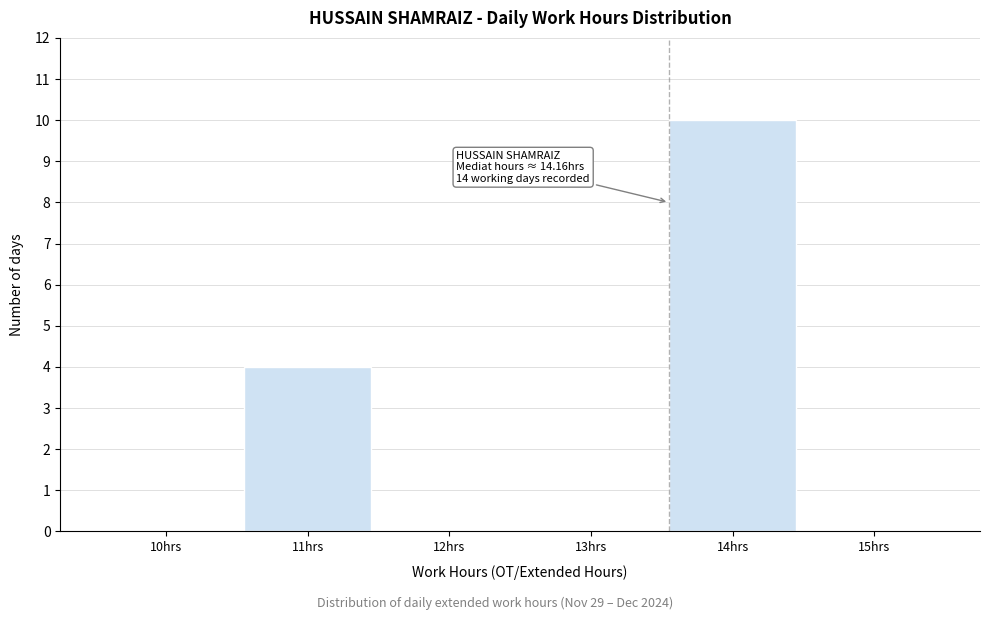

Reading left to right, extract all data points from this chart.

10hrs=0	11hrs=4	12hrs=0	13hrs=0	14hrs=10	15hrs=0